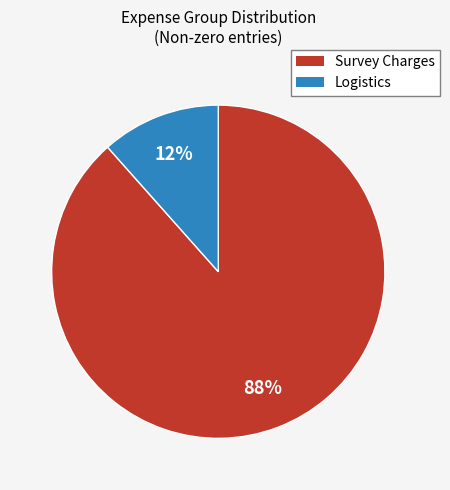

How many slices are in this pie chart?

2